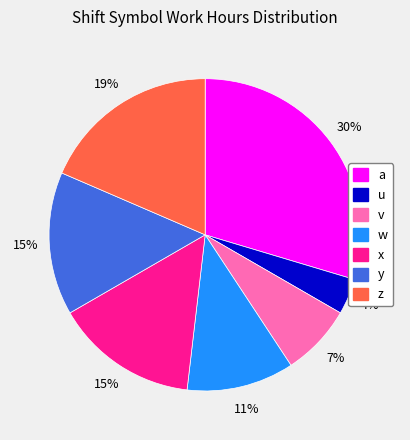

What is the largest slice in the pie chart?

a